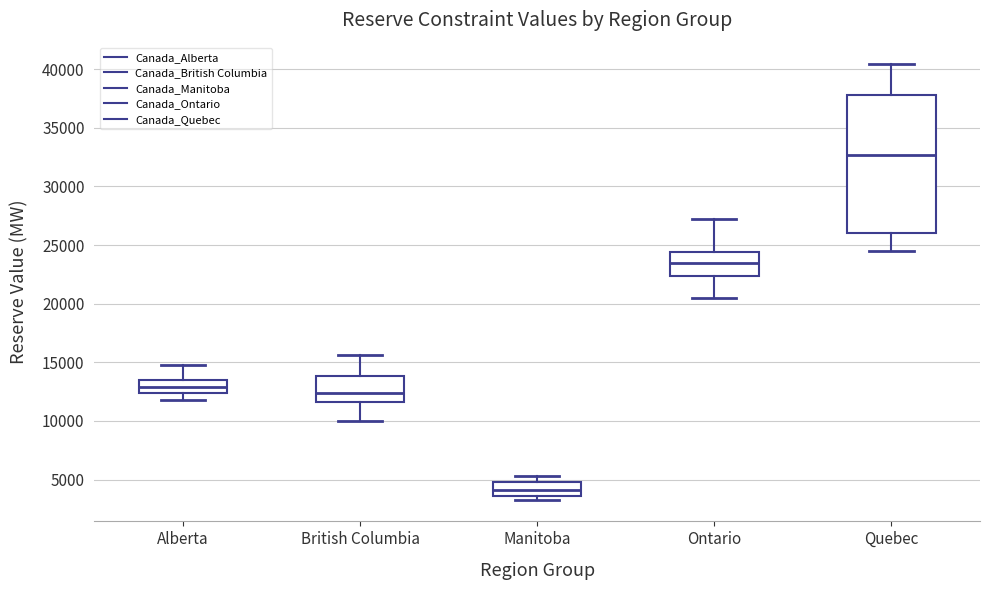

Reading left to right, read every box against the y-axis: the position of its median line, the range the box covers, and the ends of its whiskers. The values are not printed on the chart, so give them approximately, as read against the axis.

Alberta: median 13000, box 12500 to 13500, whiskers 12000 to 14500
British Columbia: median 12500, box 11500 to 14000, whiskers 10000 to 15500
Manitoba: median 4000, box 3500 to 5000, whiskers 3500 (just below the box's lower edge) to 5500
Ontario: median 23500, box 22500 to 24500, whiskers 20500 to 27000
Quebec: median 32500, box 26000 to 38000, whiskers 24500 to 40500